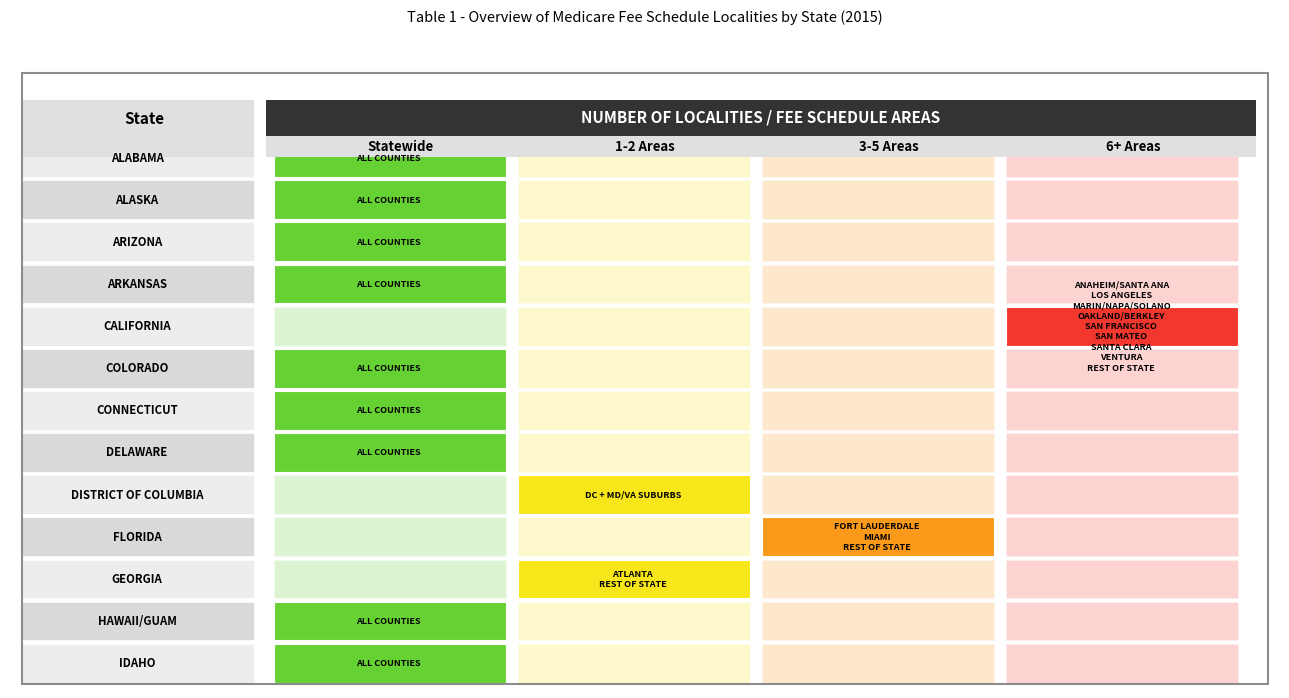

What is the sum of the GEORGIA values at 3 and 1?

1